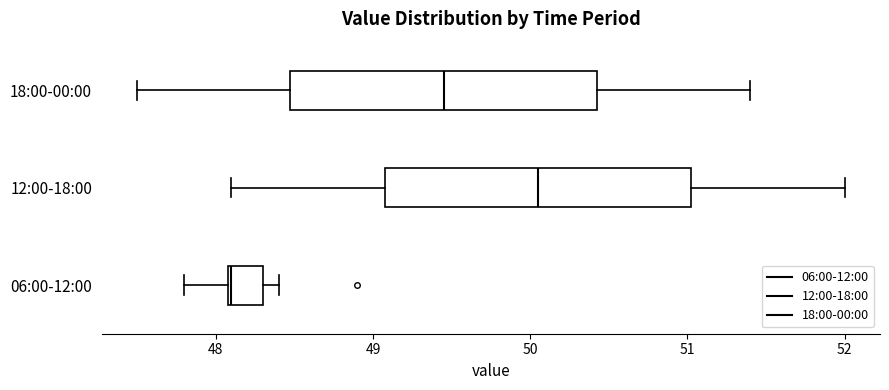

Where is the left edge of the box for 12:00-18:00 on the x-axis? The values are not printed on the chart, so give them approximately, as read against the axis.

49.1